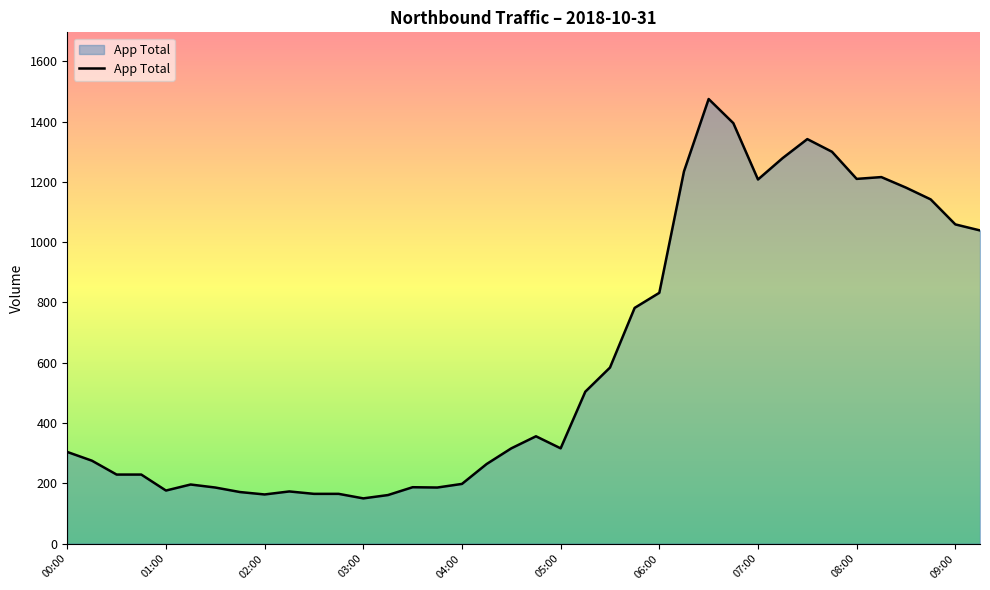

What is the maximum value shown in the chart?

1475